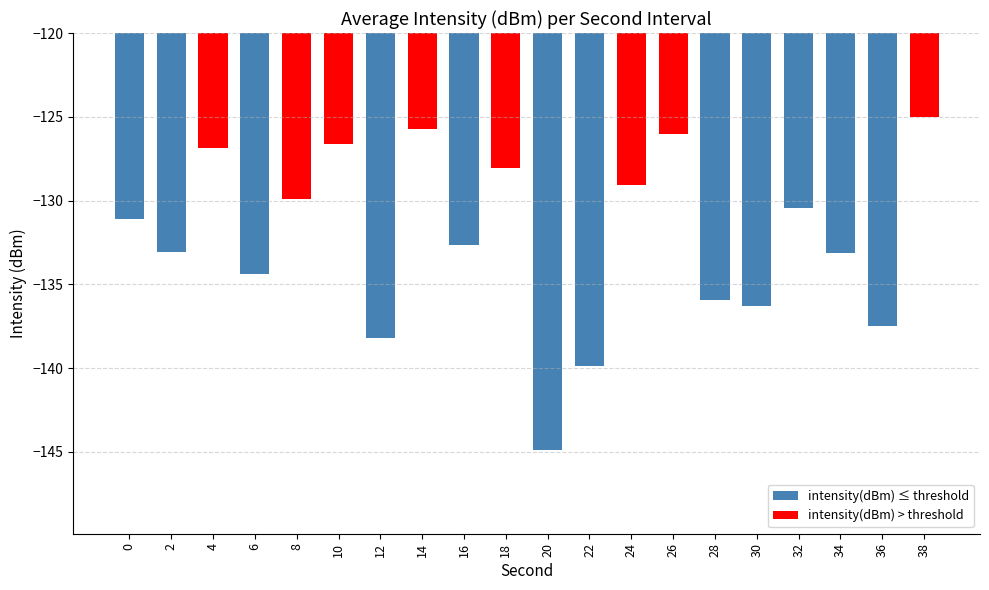

What is the approximate value at 22?

-139.9